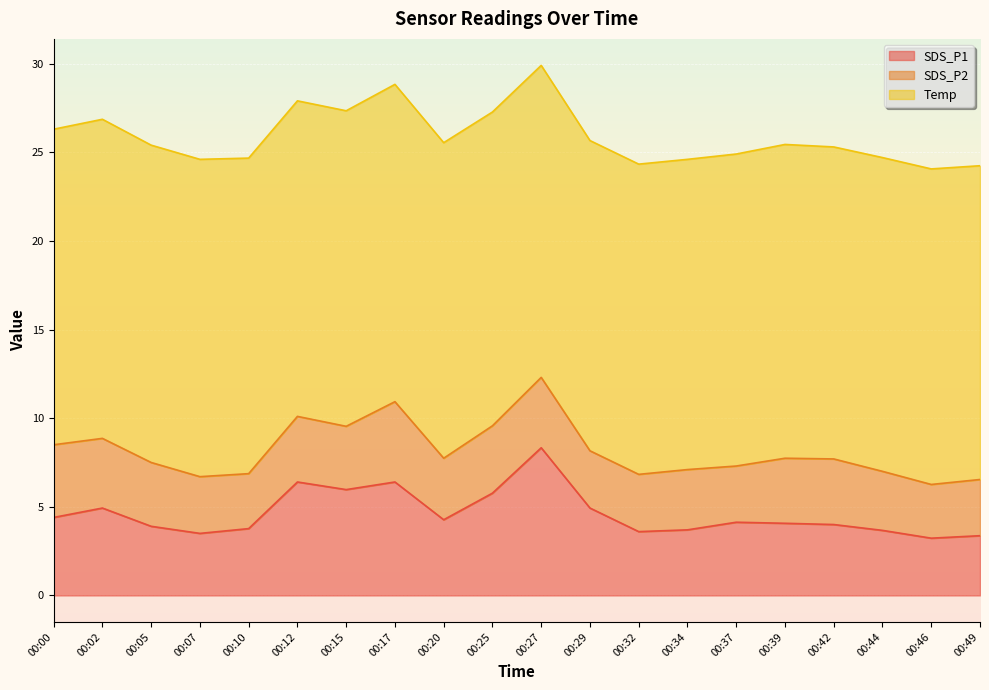

What is the total value across all series at 00:02?

26.9